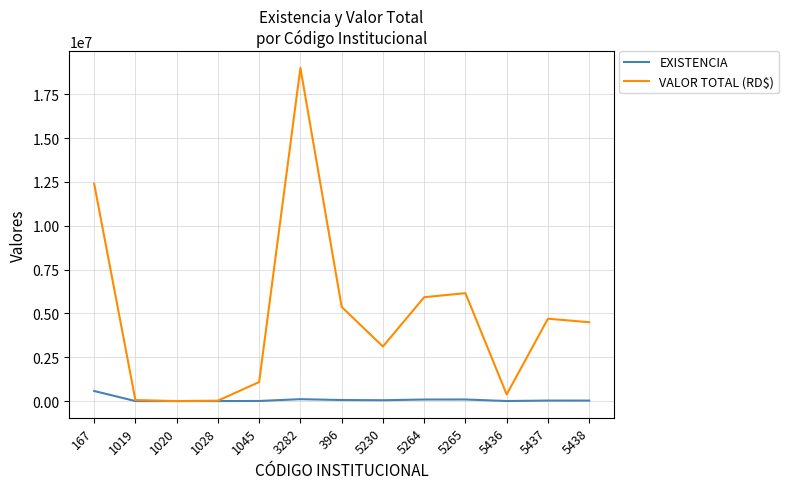

Which series has the largest range (max minus min)?

VALOR TOTAL (RD$)